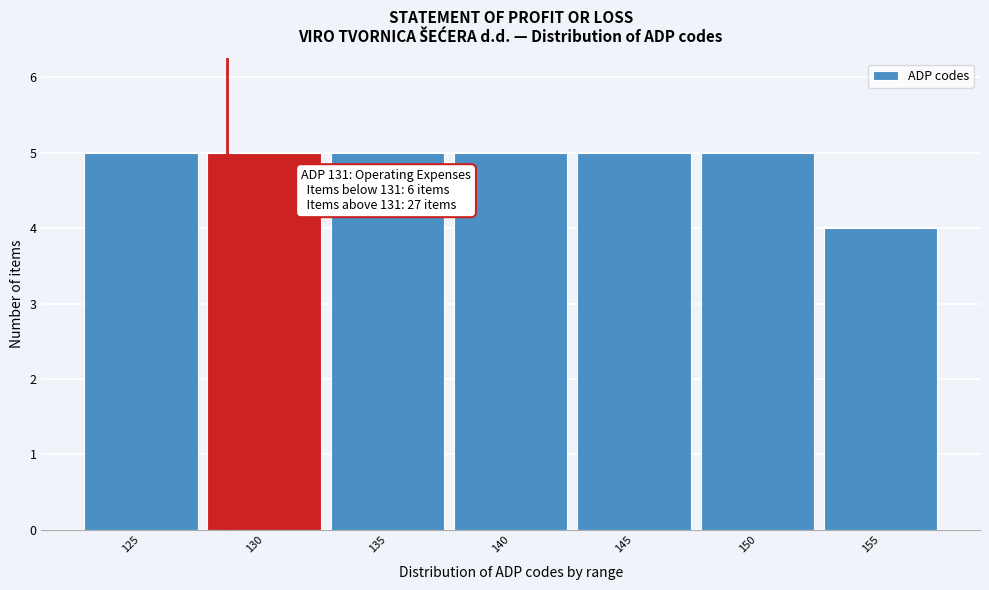

Reading left to right, transcribe all the data shown in this chart.

5	5	5	5	5	5	4